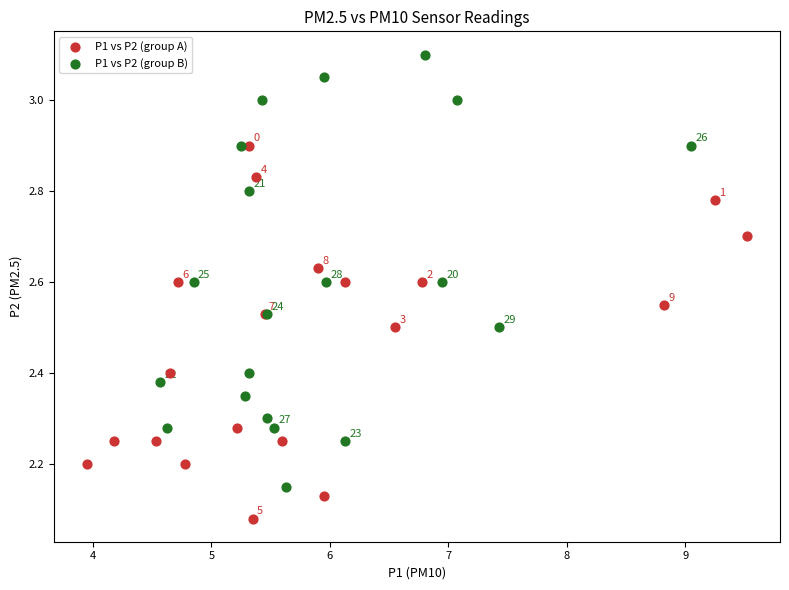

Which series reaches the maximum Y coordinate?

P1 vs P2 (group B)